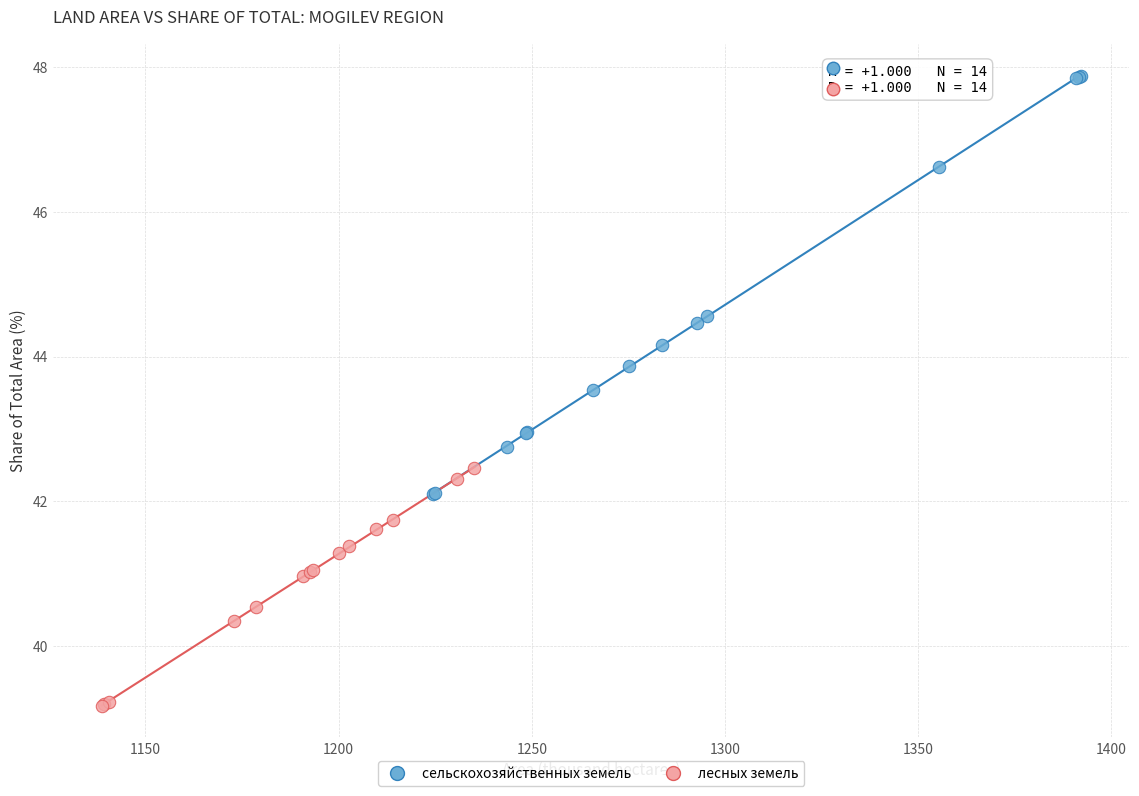

Which series contains the lowest Y value?

лесных земель